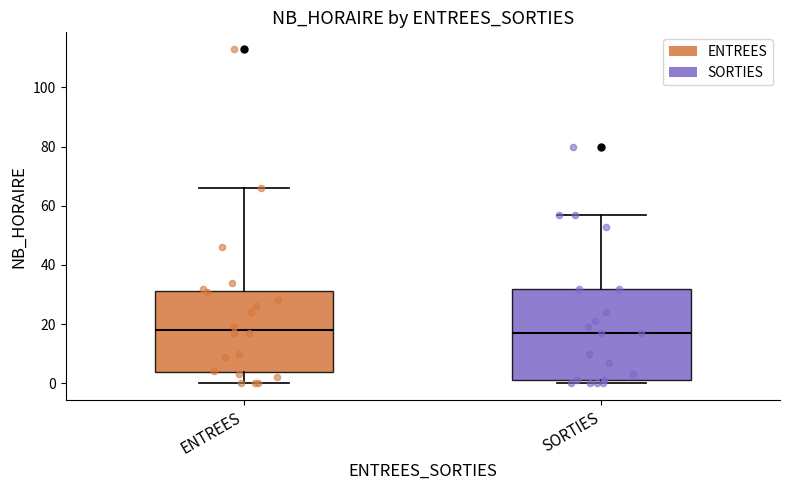

Reading left to right, read every box against the y-axis: the position of its median line, the range the box covers, and the ends of its whiskers. The values are not printed on the chart, so give them approximately, as read against the axis.

ENTREES: median 18, box 4 to 32, whiskers 0 to 66
SORTIES: median 18, box 2 to 32, whiskers 0 to 58